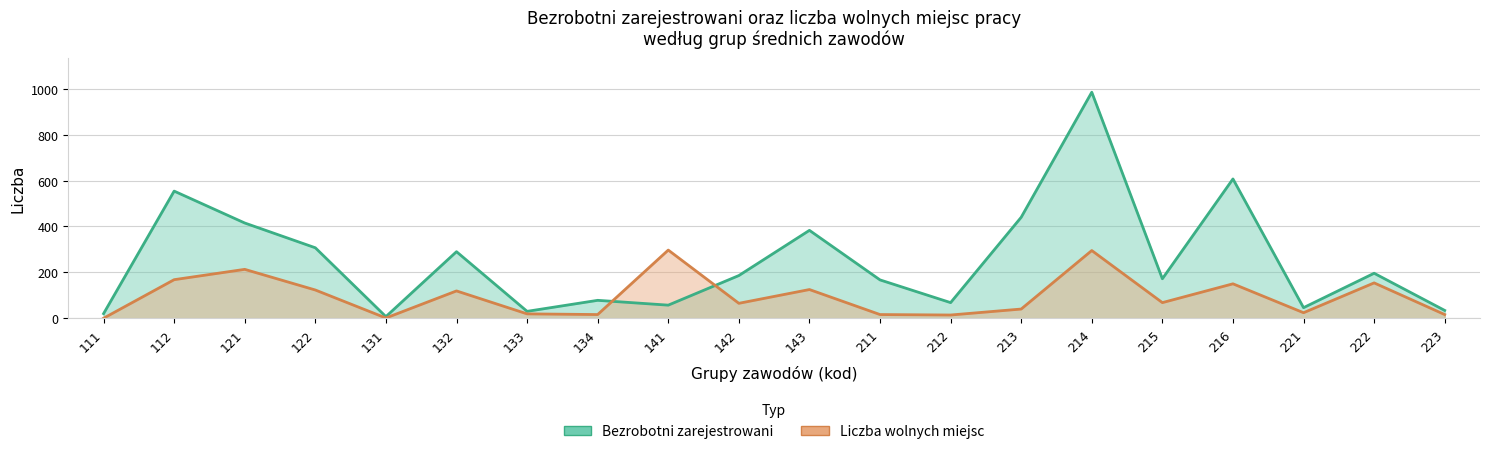

Where is Liczba wolnych miejsc nearest to the value 148?

216